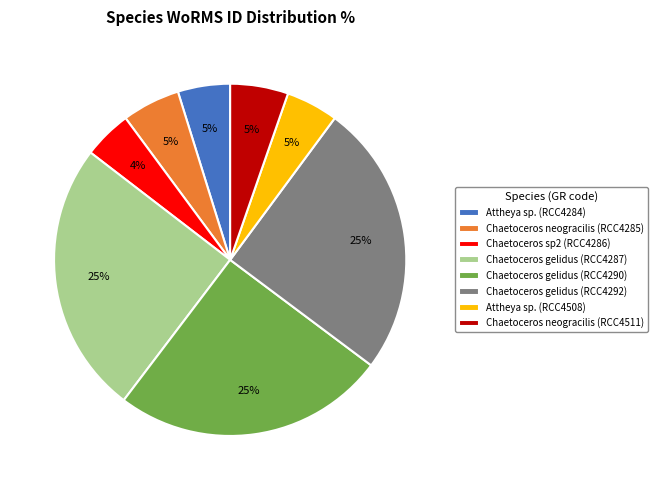

The Chaetoceros neogracilis (RCC4511) slice represents 5% of the pie. True or false?

True